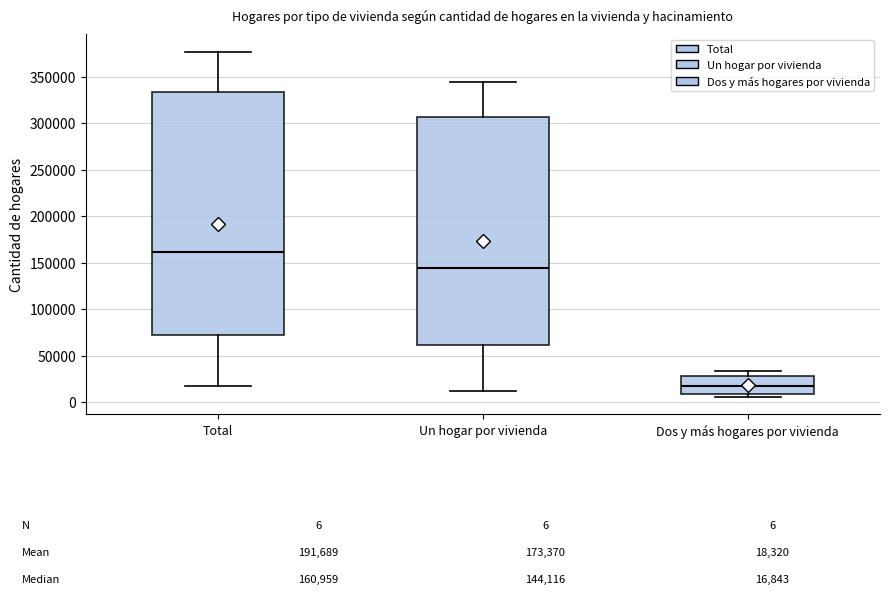

Which box is the tallest, from its lower edge to its upper edge?

Total